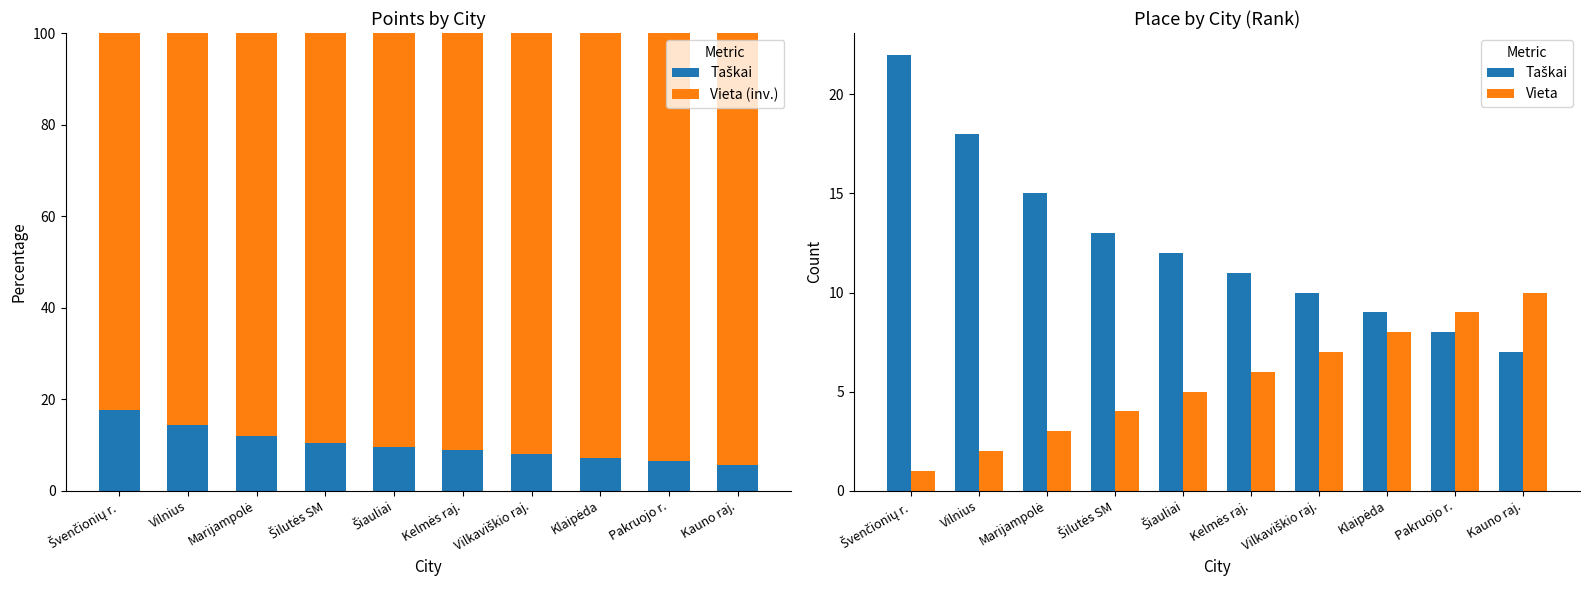

At which label does Vieta first exceed 6?

Vilkaviškio raj.